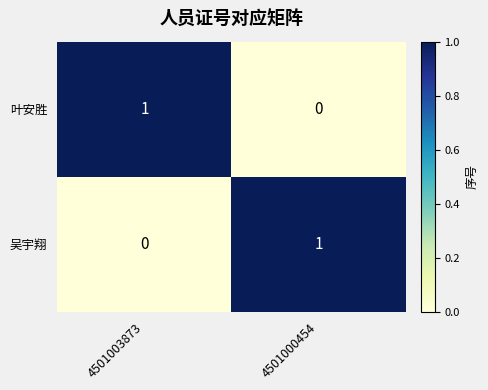

Rank the categories by 叶安胜 value from lowest to highest.

4501000454, 4501003873